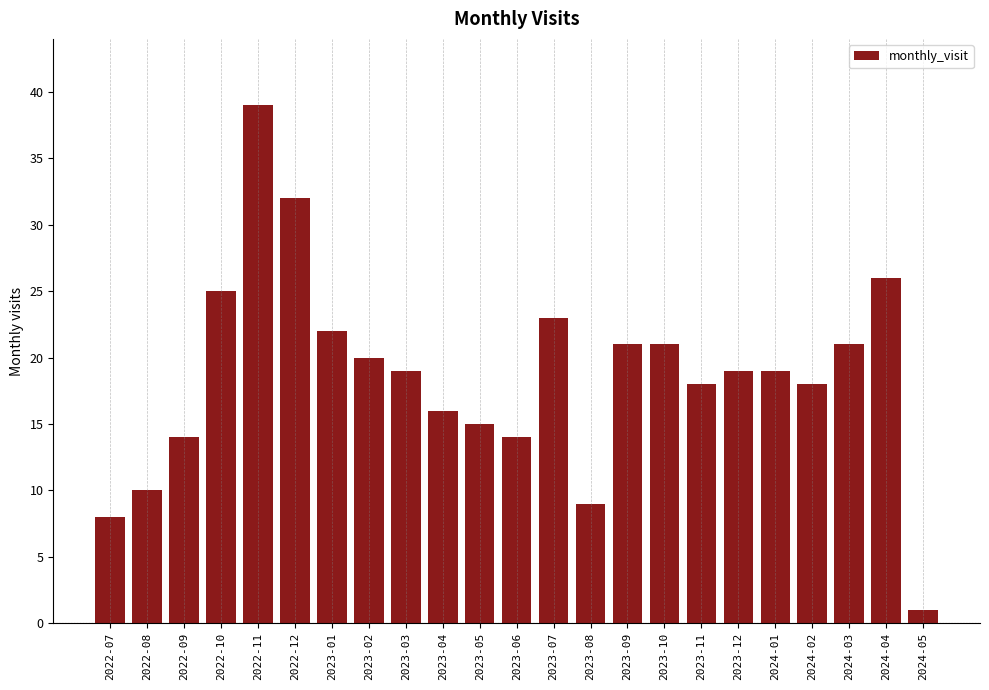

Reading left to right, list all the values displayed in this chart.

2022-07=8	2022-08=10	2022-09=14	2022-10=25	2022-11=39	2022-12=32	2023-01=22	2023-02=20	2023-03=19	2023-04=16	2023-05=15	2023-06=14	2023-07=23	2023-08=9	2023-09=21	2023-10=21	2023-11=18	2023-12=19	2024-01=19	2024-02=18	2024-03=21	2024-04=26	2024-05=1